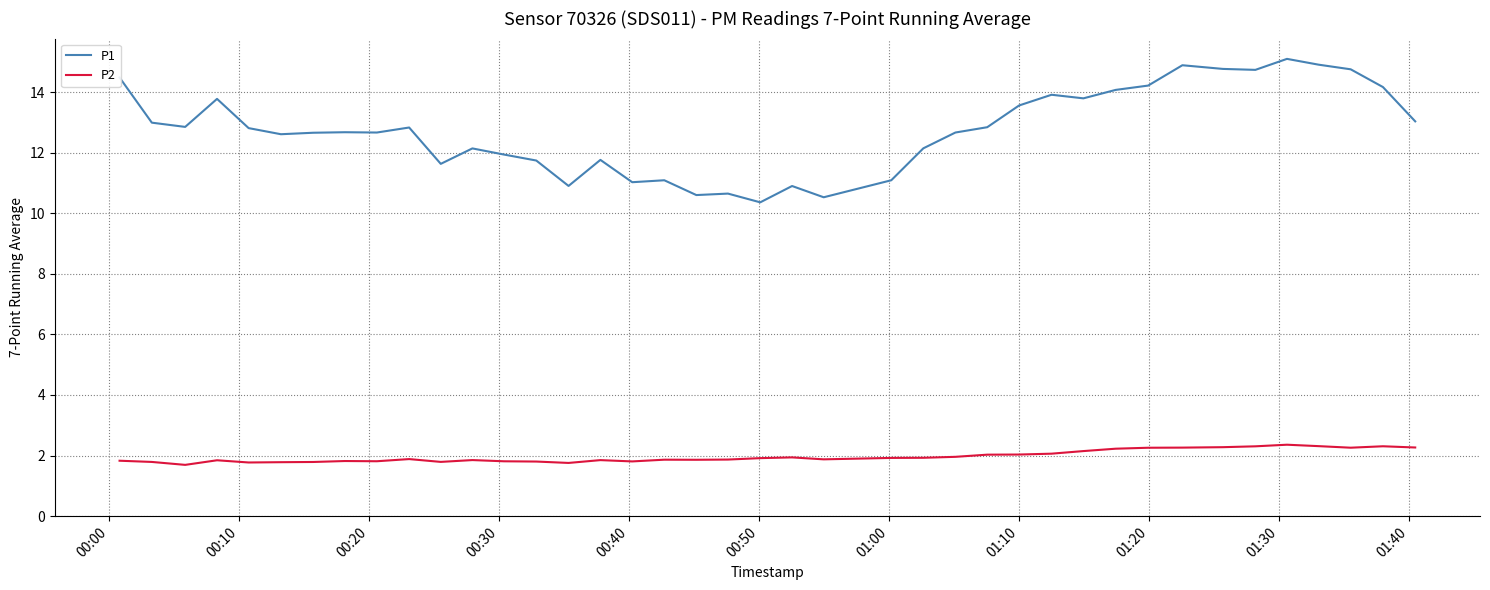

How many series are shown in this chart?

2